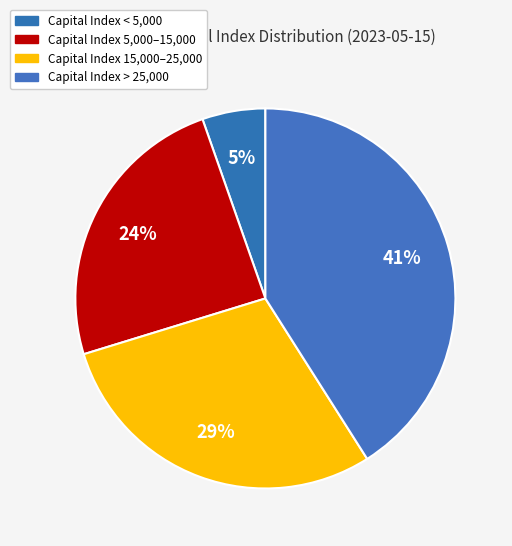

Is there any slice that represents more than half of the pie?

No